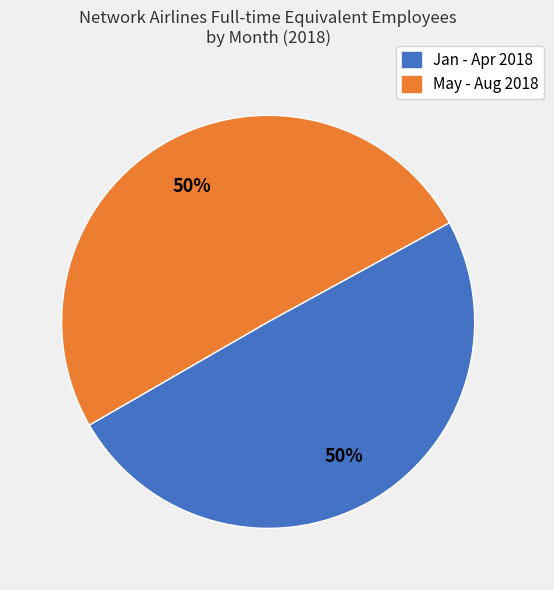

To the nearest percent, what is the average slice percentage?

50%